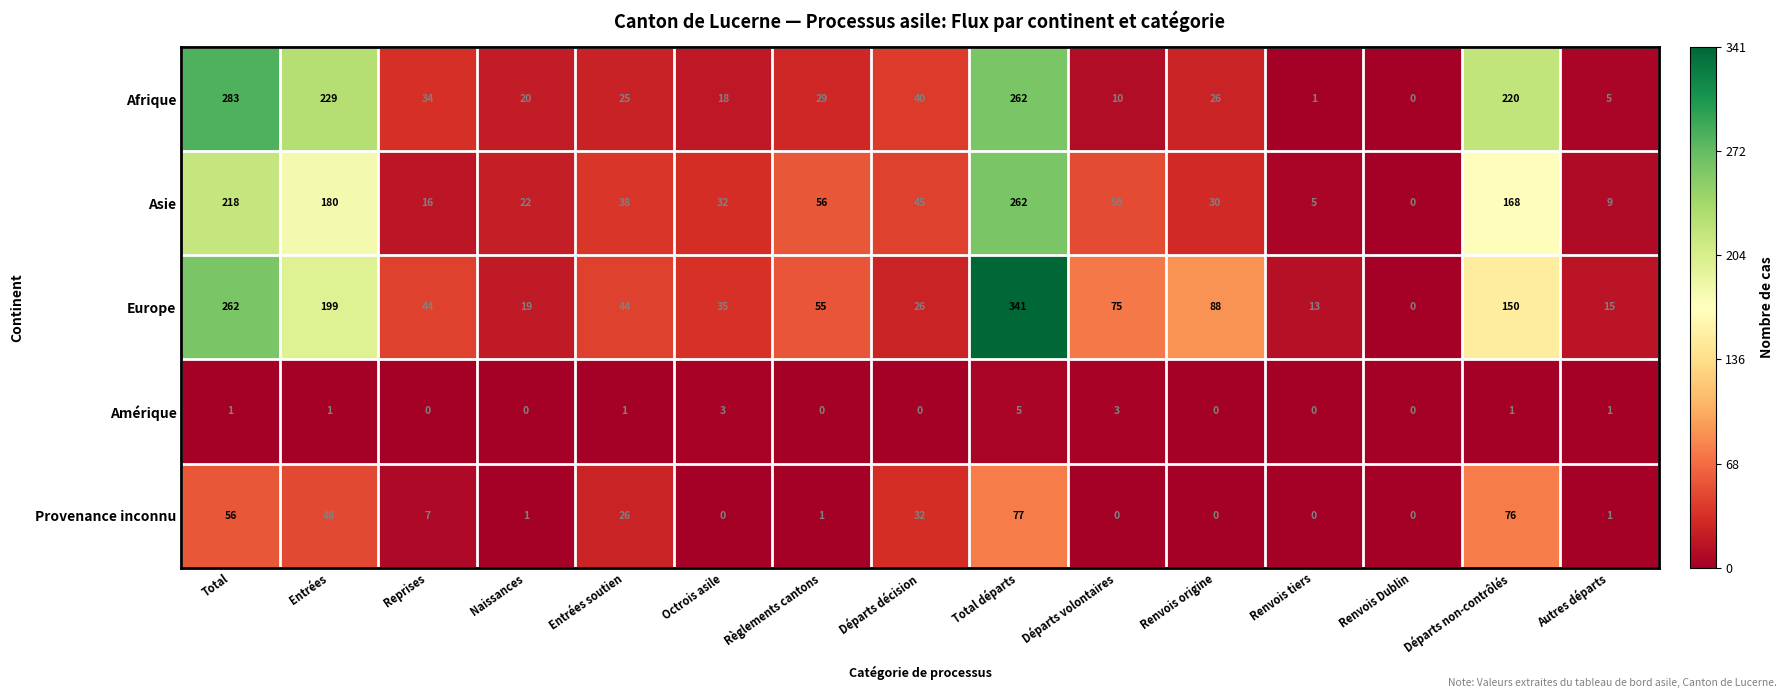

True or false: Asie has a value of 27 at Départs décision.

False